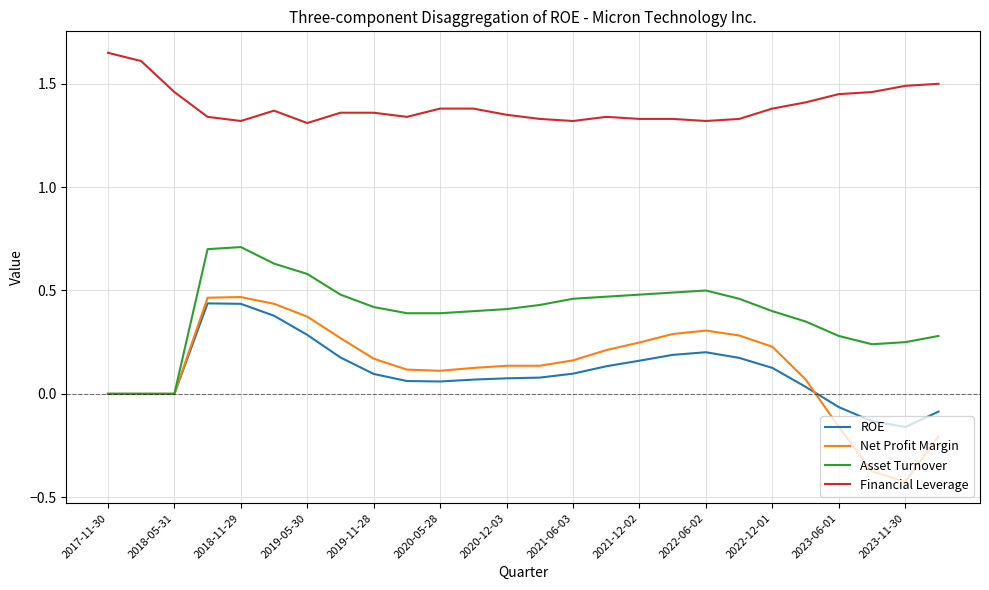

True or false: ROE and Financial Leverage intersect in this chart.

False